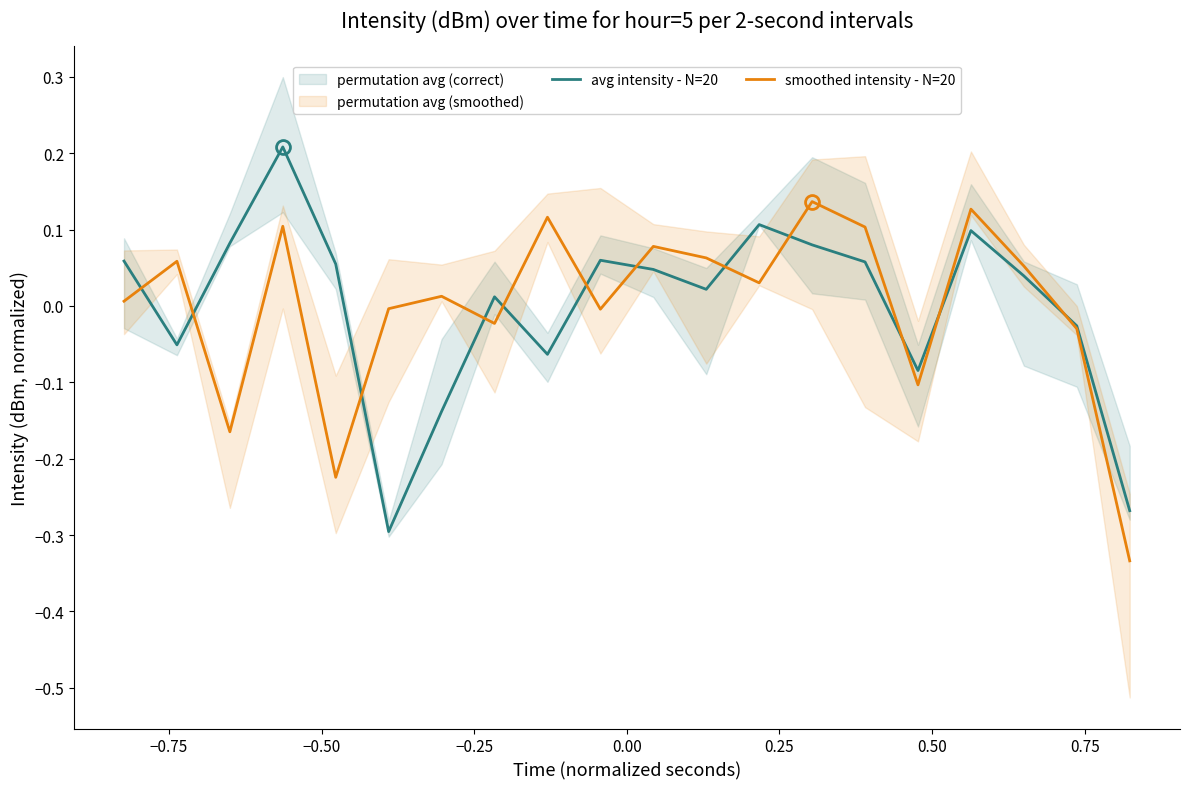

Reading left to right, list all the values displayed in this chart.

avg intensity - N=20: 0.1	-0.1	0.1	0.2	0.1	-0.3	-0.1	0.0	-0.1	0.1	0.0	0.0	0.1	0.1	0.1	-0.1	0.1	0.0	-0.0	-0.3
smoothed intensity - N=20: 0.0	0.1	-0.2	0.1	-0.2	-0.0	0.0	-0.0	0.1	-0.0	0.1	0.1	0.0	0.1	0.1	-0.1	0.1	0.1	-0.0	-0.3